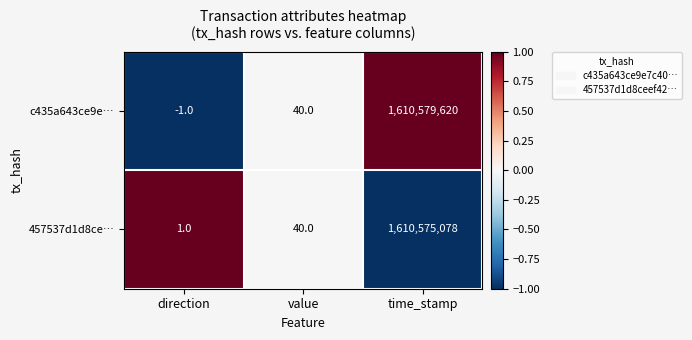

Which series has the largest total across all categories?

c435a643ce9e…